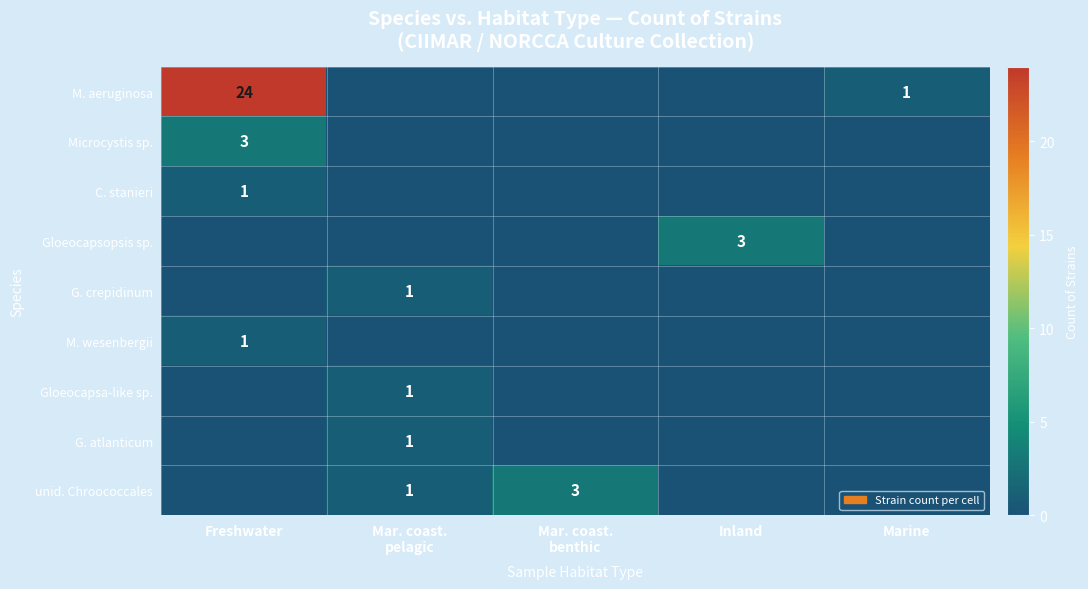

Count the C. stanieri values in the range 0 to 1.

5